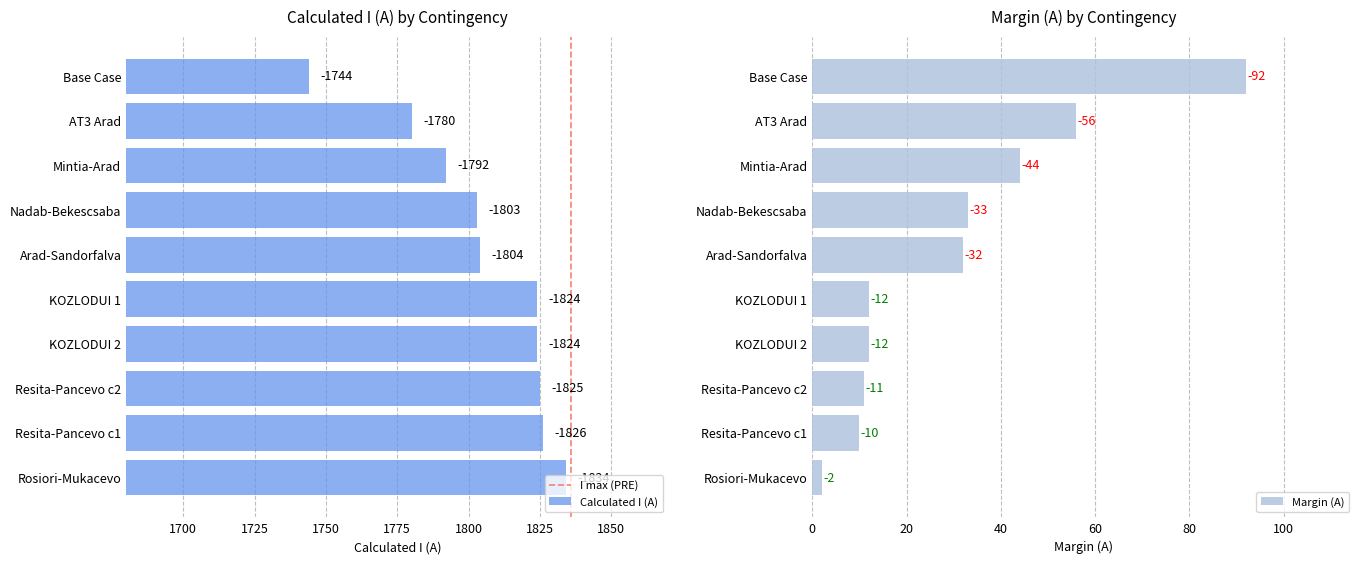

What is the lowest value of the Margin (A) series?

2